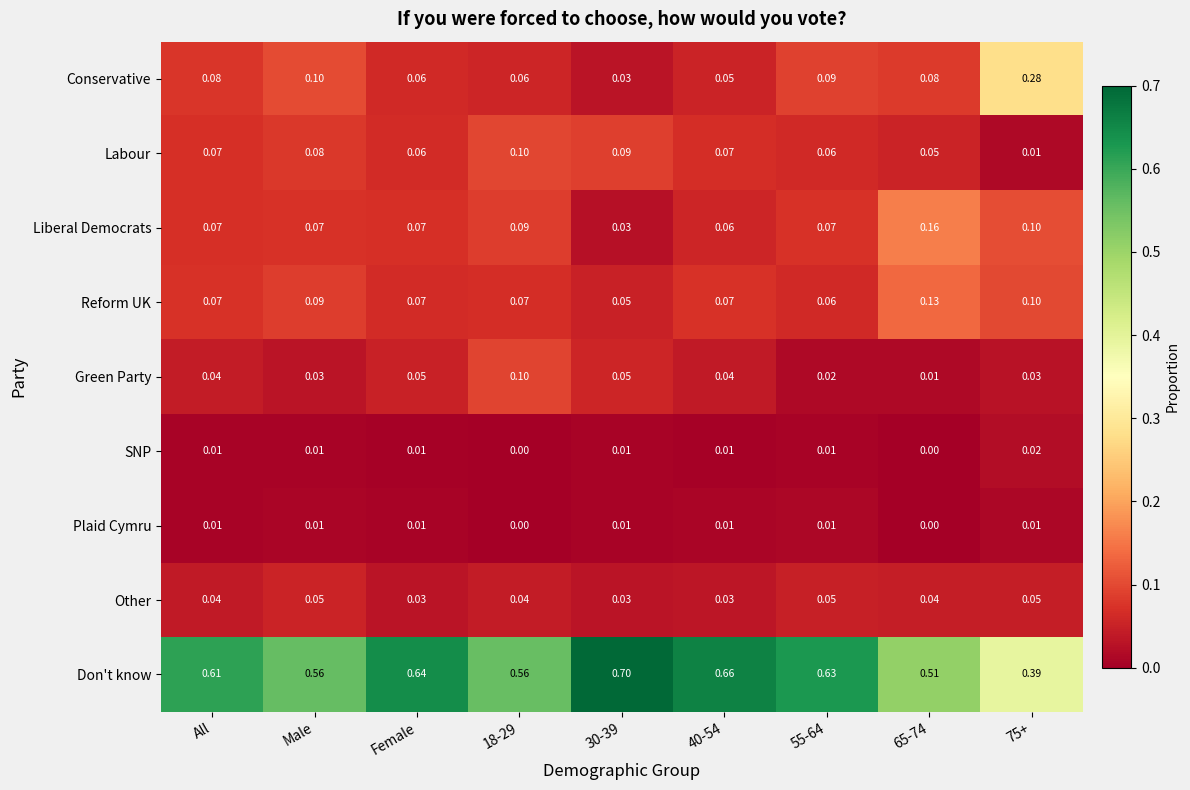

What is the total value across all series at 30-39?

1.0